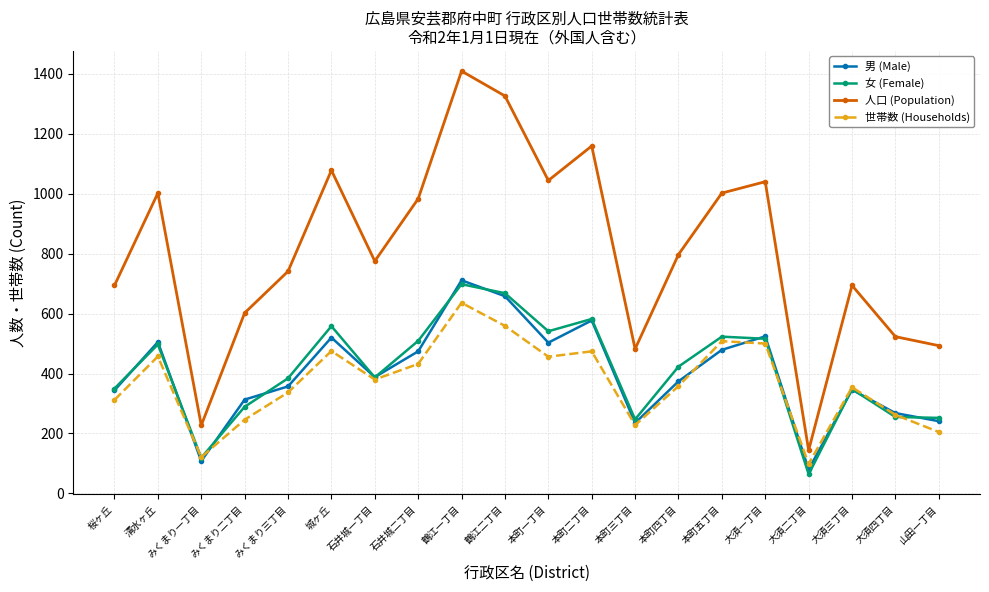

What is the label of the 19th point from the left?

大須四丁目